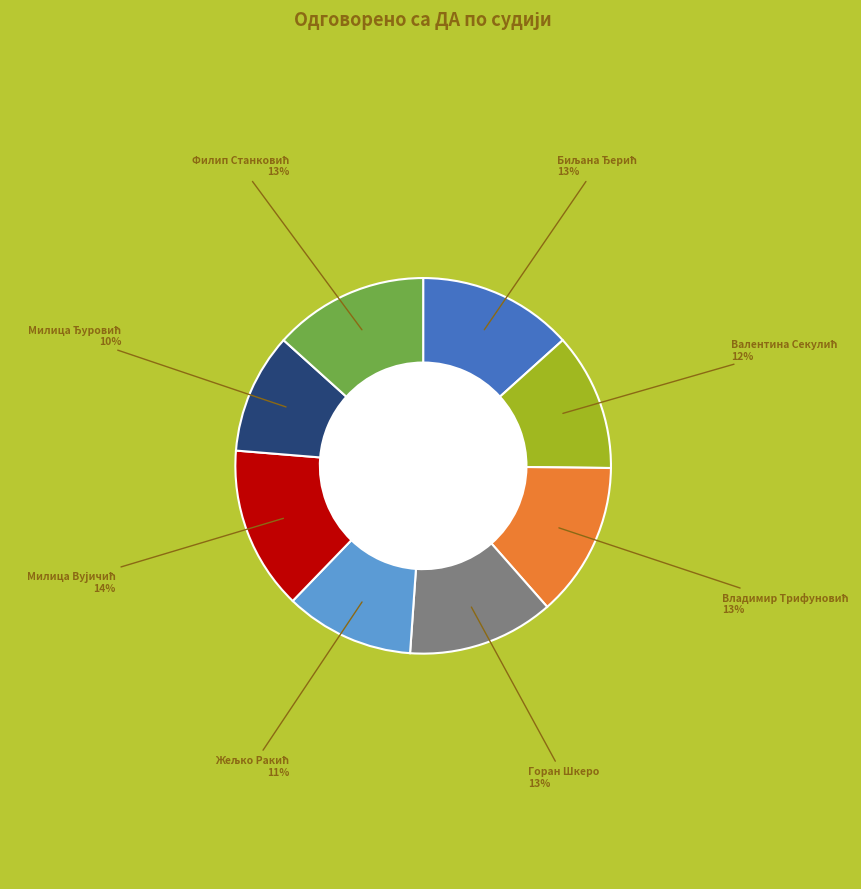

To the nearest percent, what is the average slice percentage?

12%